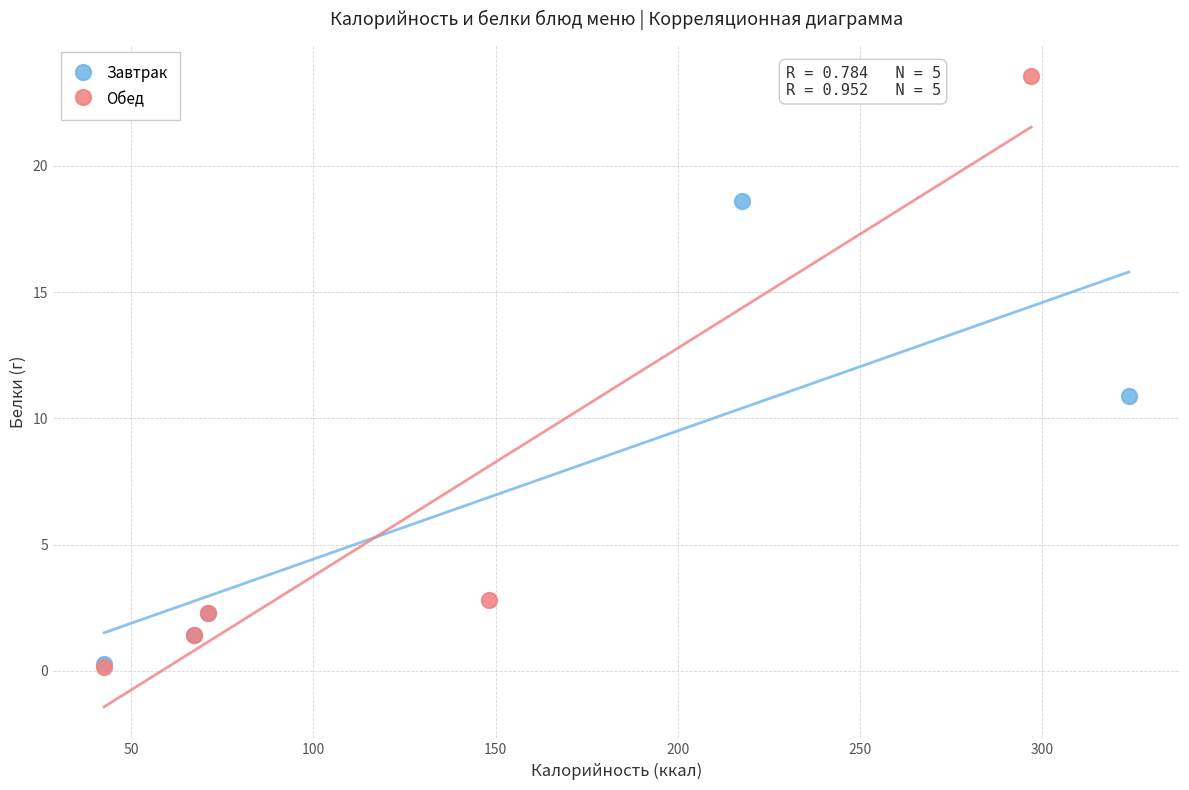

Which series contains the highest Y value?

Обед